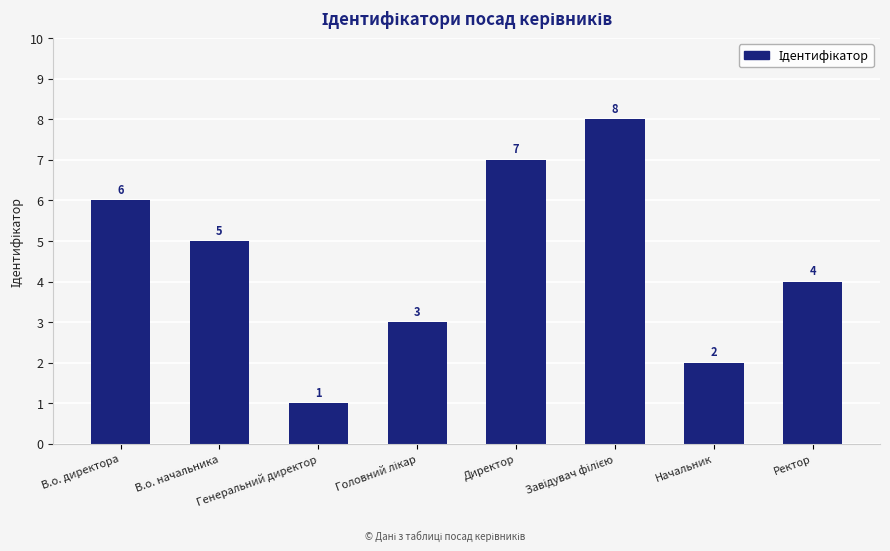

Reading right to left, list all the values displayed in this chart.

4	2	8	7	3	1	5	6